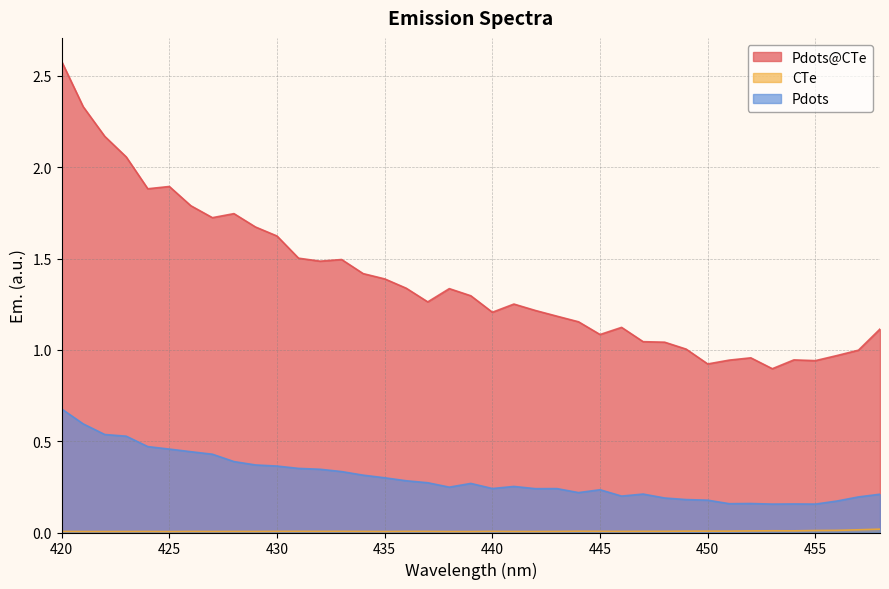

At which category does Pdots reach its first local peak?

439